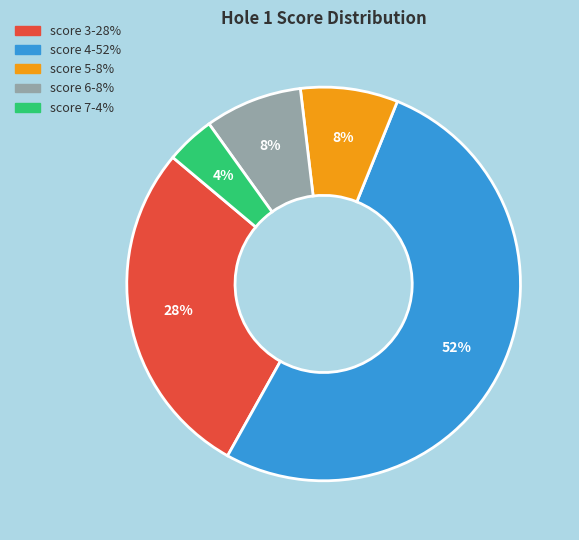

To the nearest percent, what is the average slice percentage?

20%